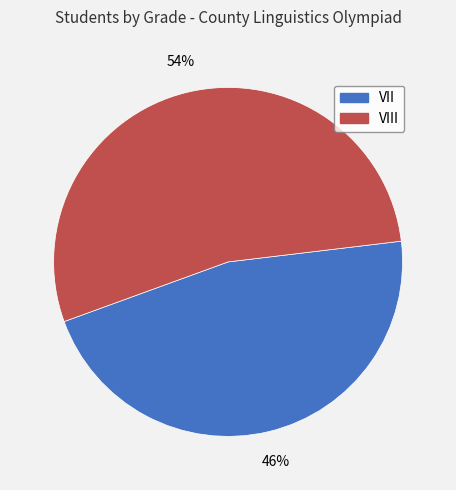

Is there a majority slice in this chart?

Yes